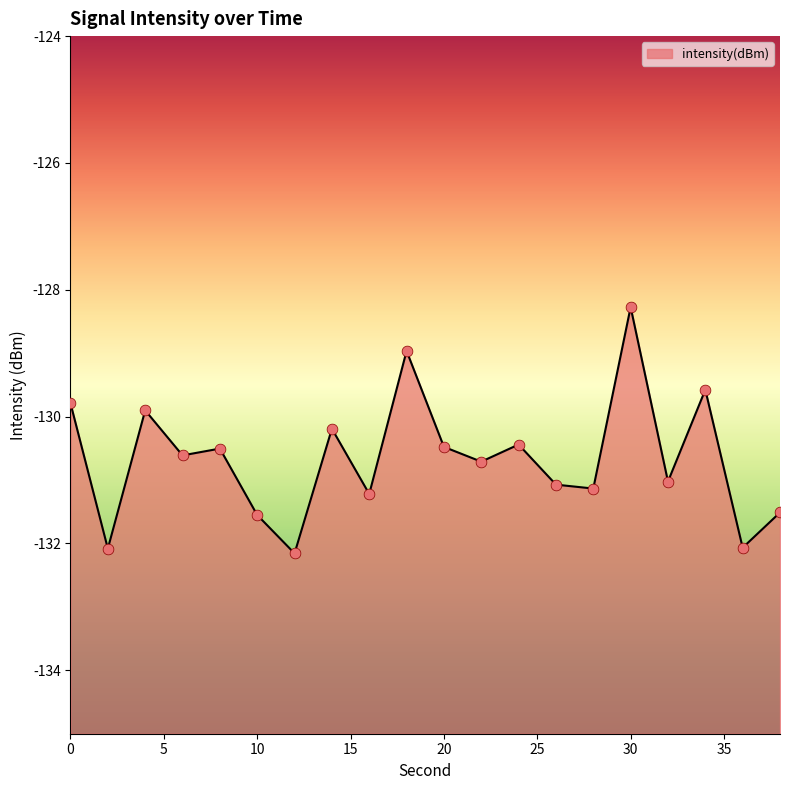

Which has a higher value, 14 or 8?

14